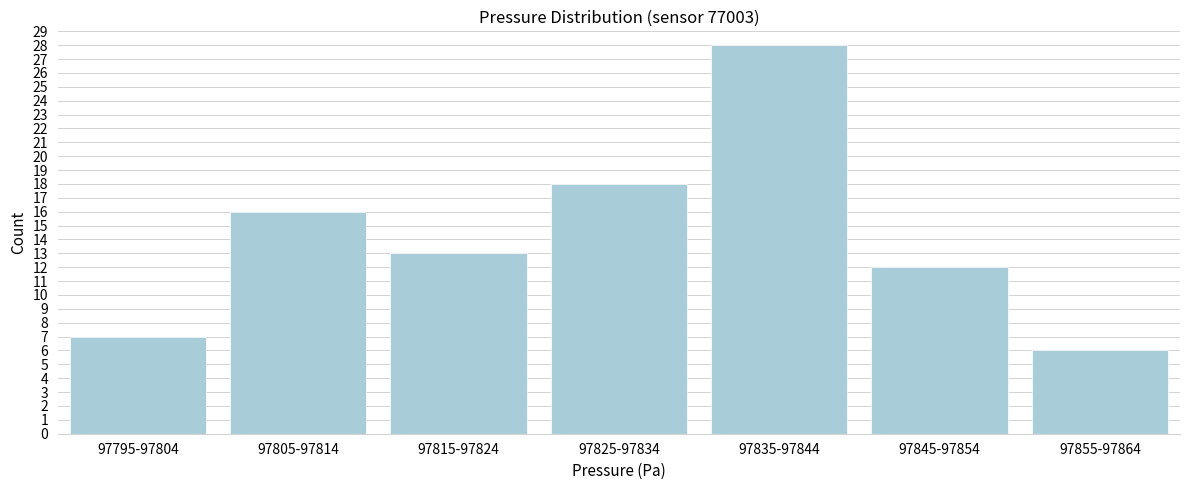

Reading right to left, extract all data points from this chart.

97855-97864=6	97845-97854=12	97835-97844=28	97825-97834=18	97815-97824=13	97805-97814=16	97795-97804=7